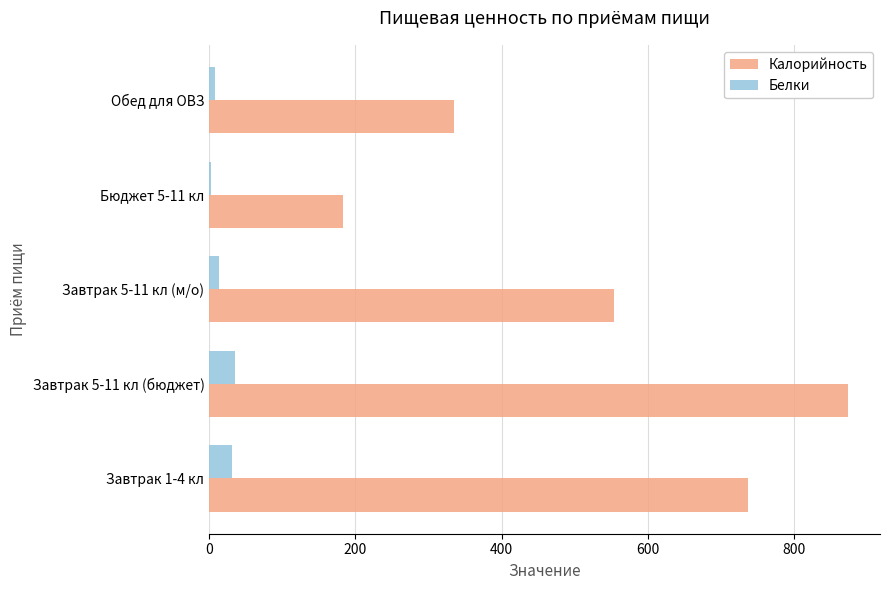

How many data points does each series have?

5